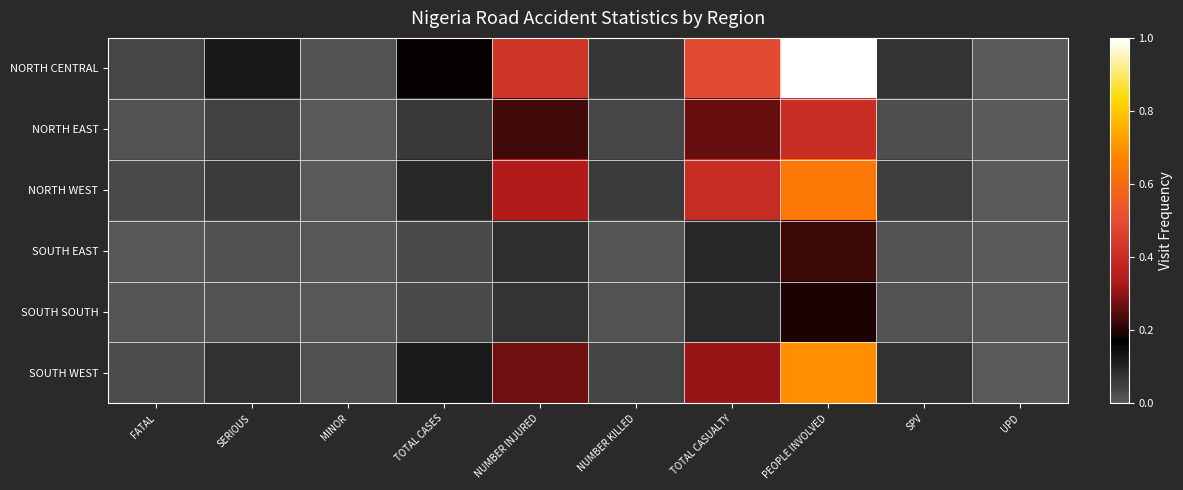

At which category is the sum across all series the highest?

PEOPLE INVOLVED